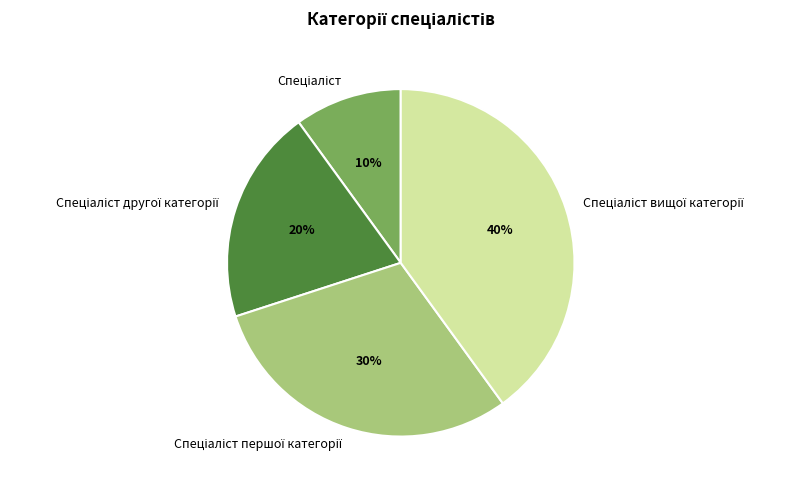

To the nearest percent, what is the difference between the largest and smallest slice percentages?

30%